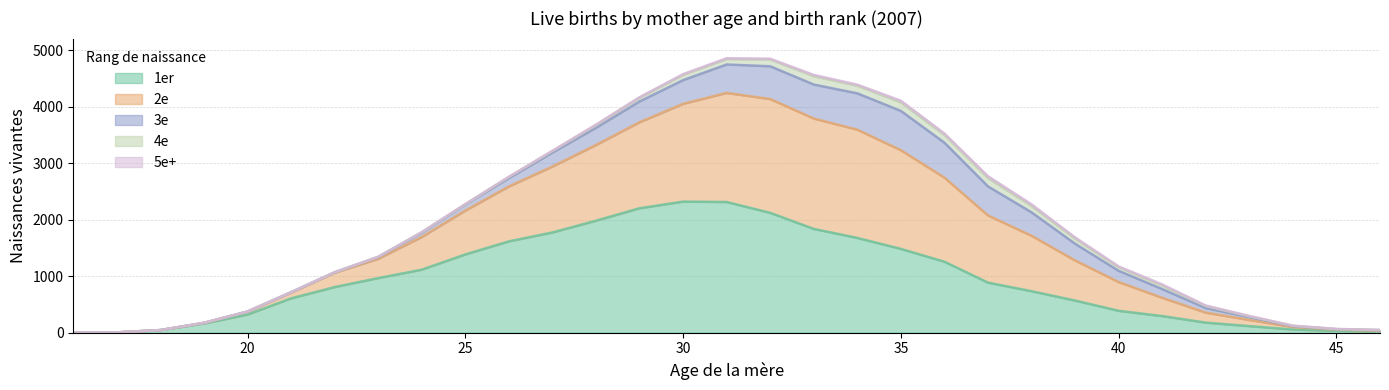

Rank the categories by Total value from lowest to highest.

16, 17, 18, 46, 45, 44, 19, 43, 20, 42, 21, 41, 22, 40, 23, 39, 24, 38, 25, 37, 26, 27, 36, 28, 35, 29, 34, 33, 30, 32, 31